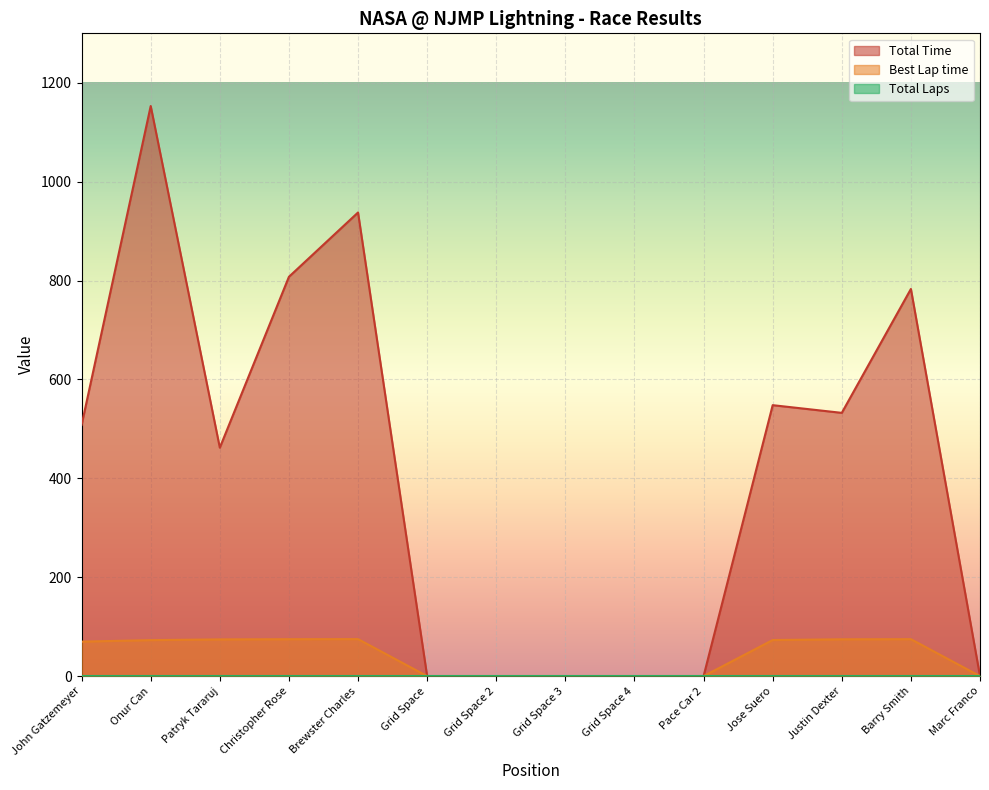

Does the chart display data point markers on the line(s)?

No